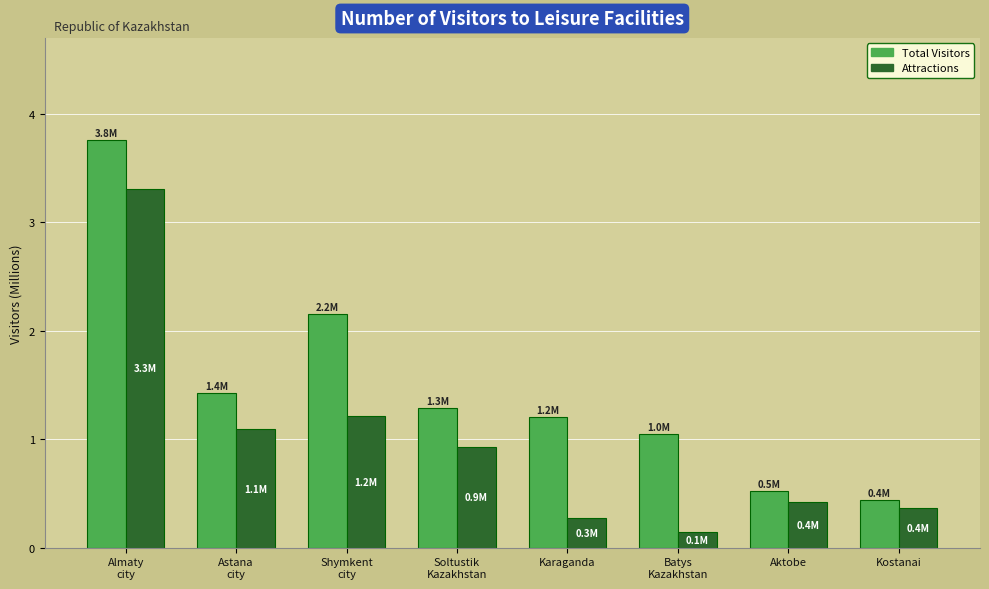

Where does the Total Visitors series first go above 1?

Almaty
city